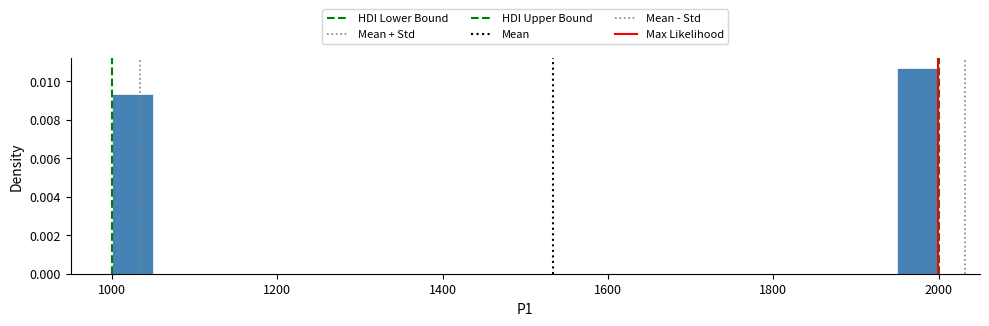

Around what value on the x-axis is the tallest bar? Give the approximate position of its centre, as read against the axis.

1980